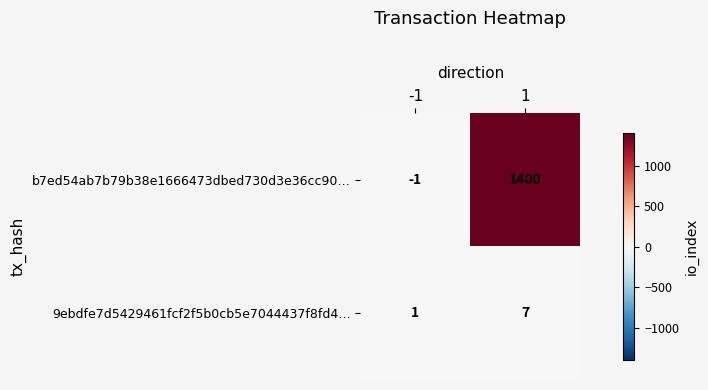

What is the minimum value shown in the chart?

-1